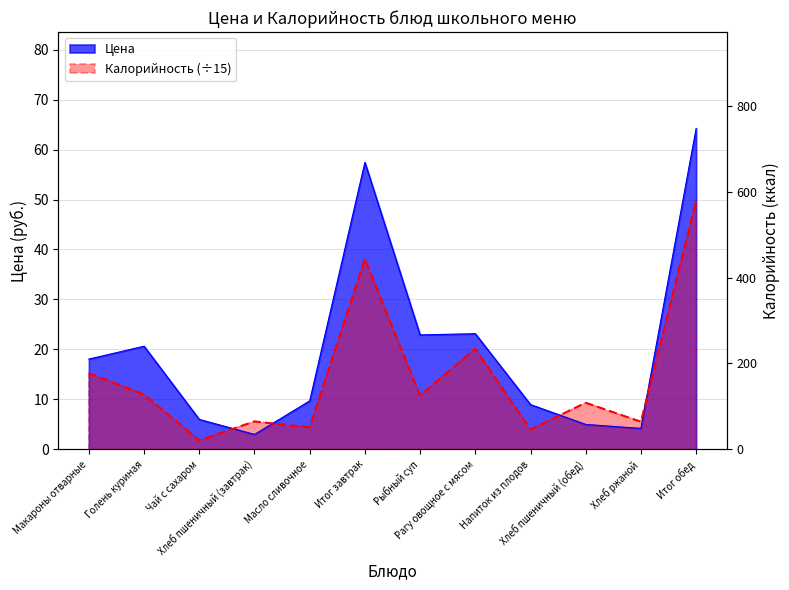

What is the label of the 1st point from the right?

Итог обед